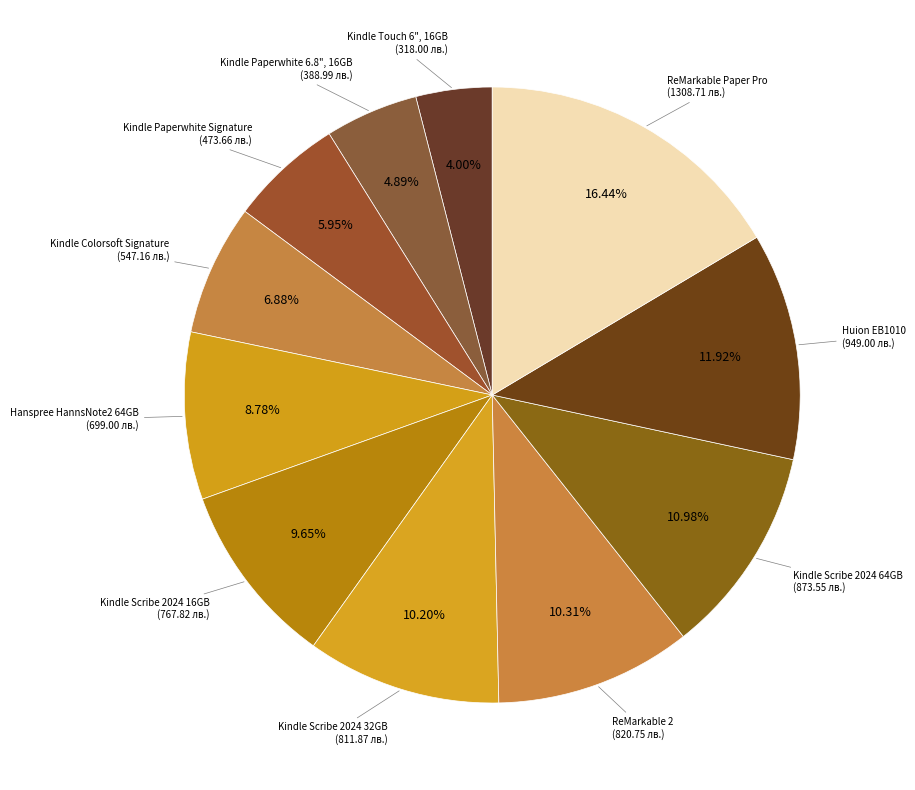

How many slices are in this pie chart?

11